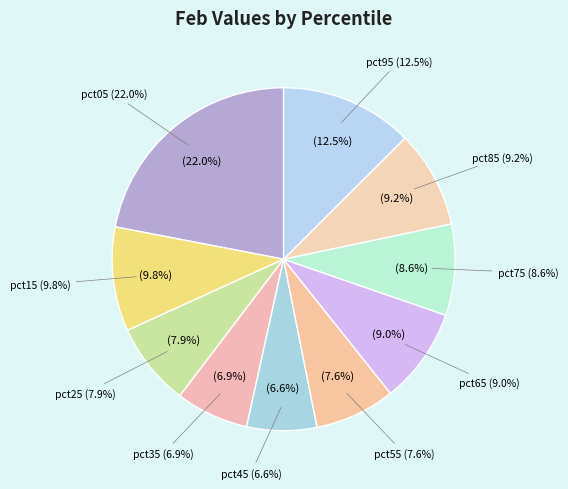

Which category has the biggest portion of the pie?

pct05